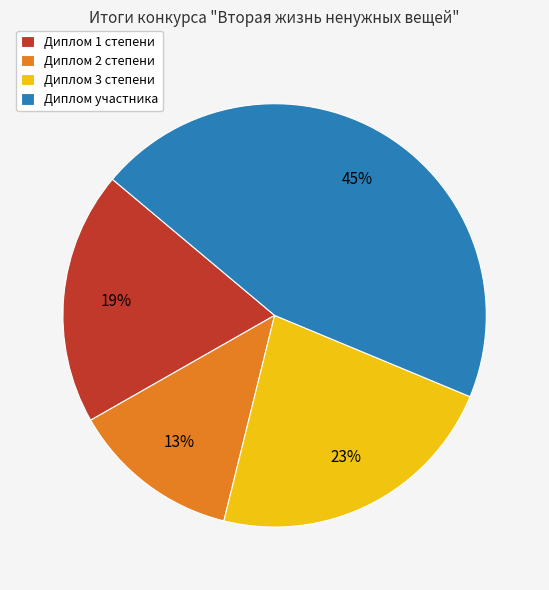

Is there any slice that represents more than half of the pie?

No